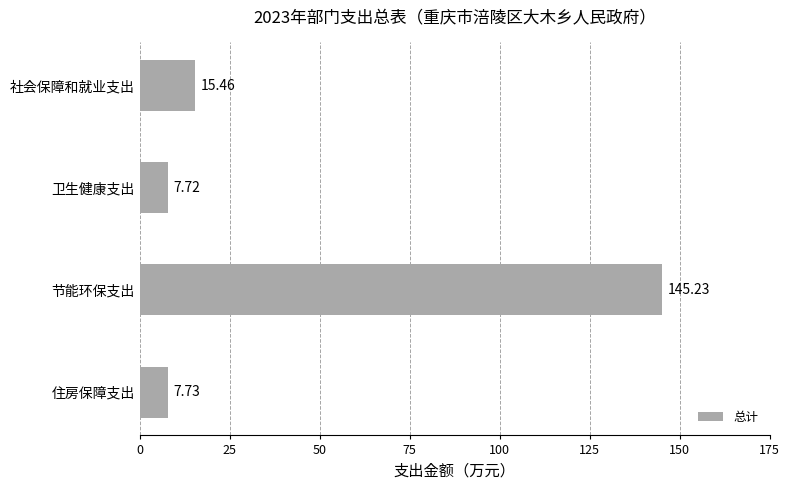

Which label corresponds to the largest value in the chart?

节能环保支出